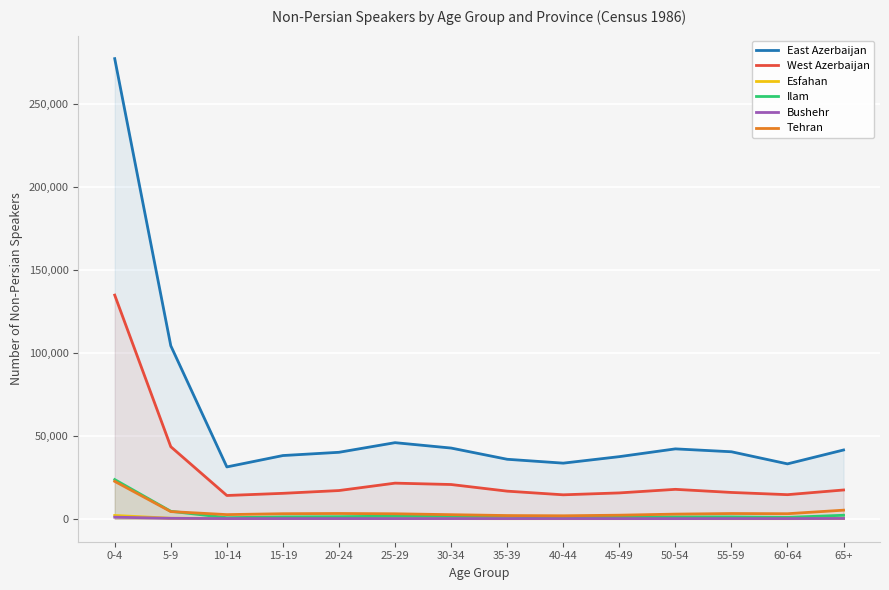

Rank the series by their maximum value, from lowest to highest.

Bushehr, Esfahan, Tehran, Ilam, West Azerbaijan, East Azerbaijan